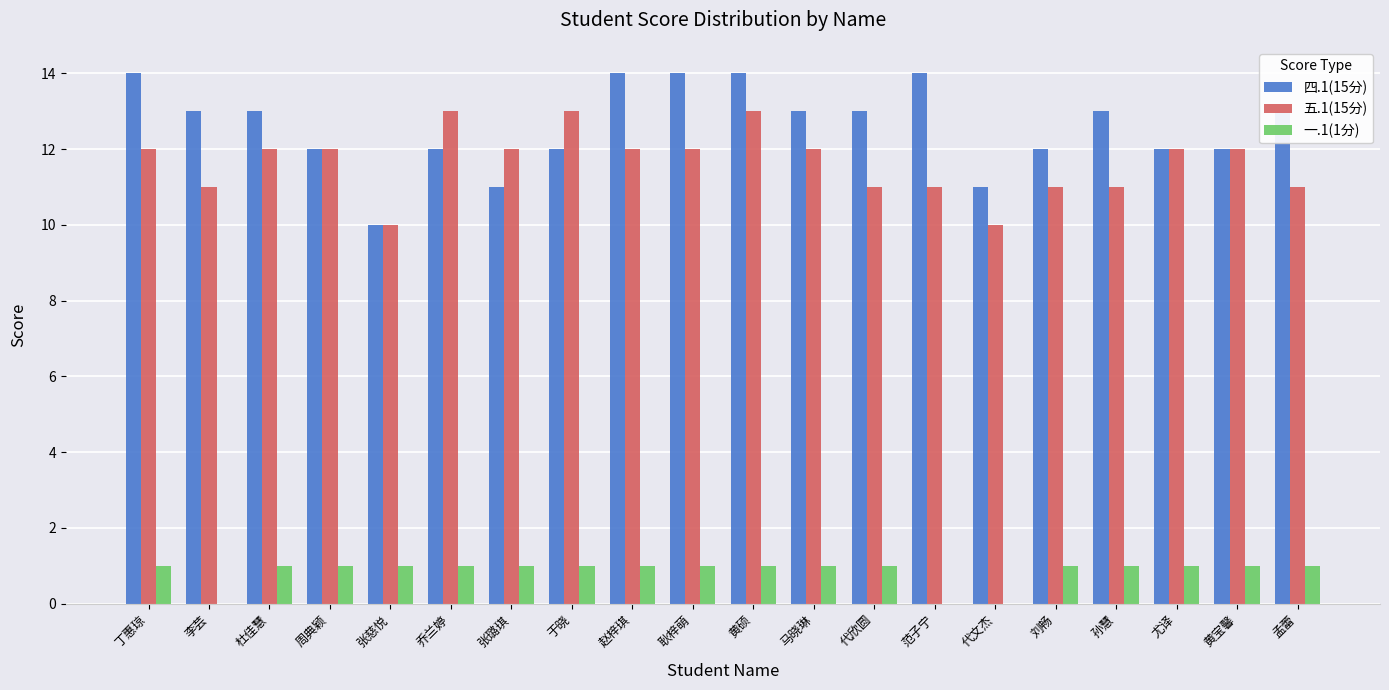

What is the highest value of the 五.1(15分) series?

13